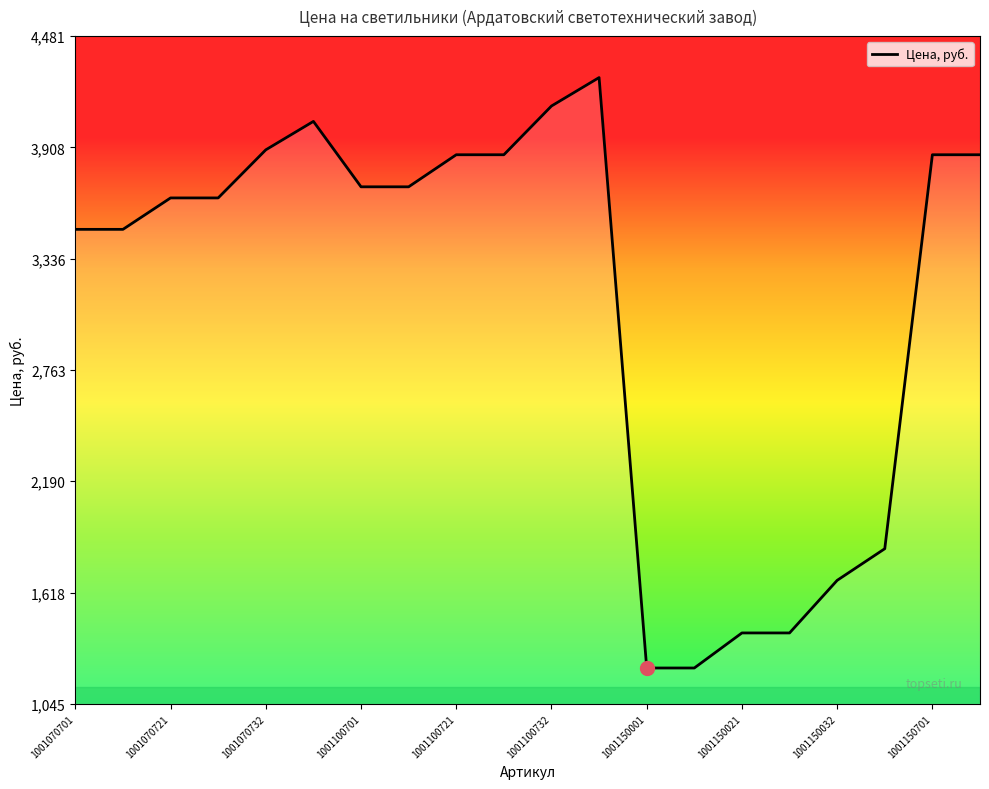

What is the smallest value displayed?

1229.8